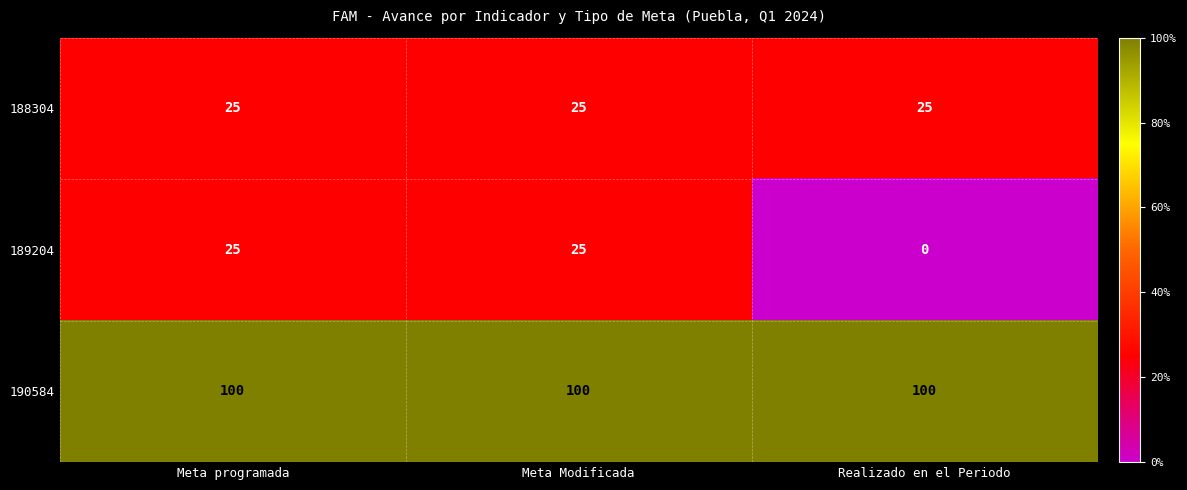

What is the total value across all series at Meta programada?

150